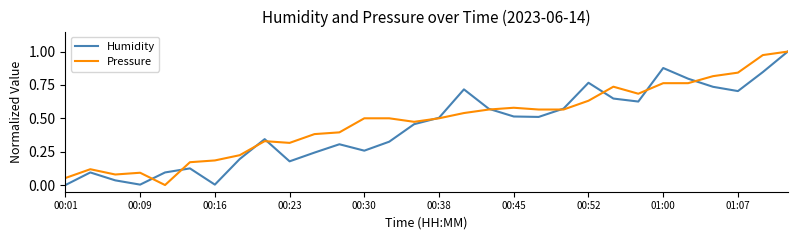

Does the chart display data point markers on the line(s)?

No